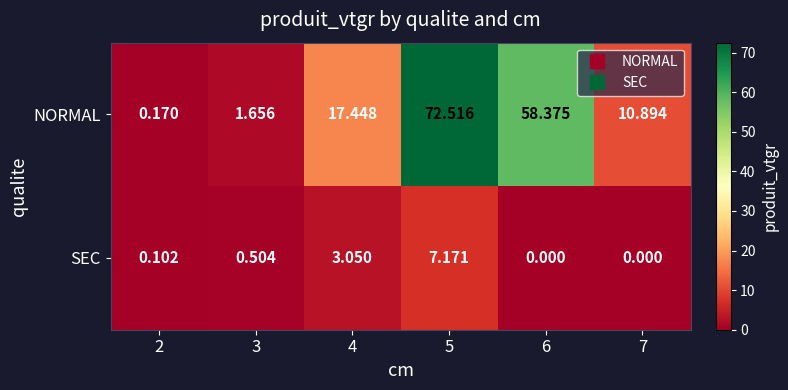

Is the value of NORMAL at 7 greater than the value of SEC at 5?

Yes